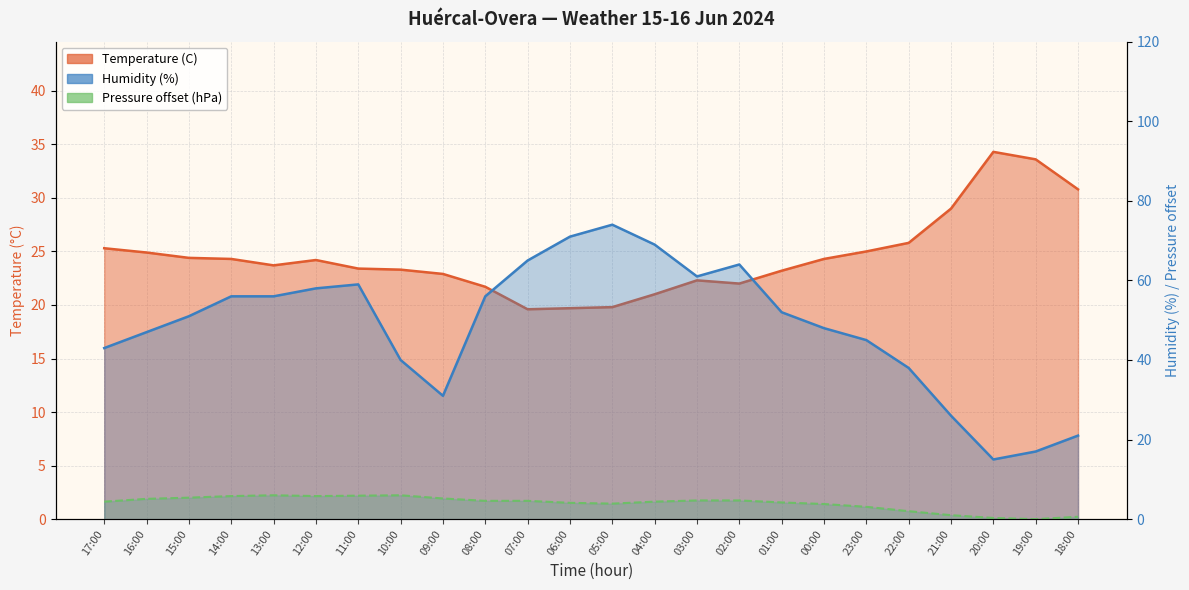

How many data points in Temperature (C) are above 24?

12